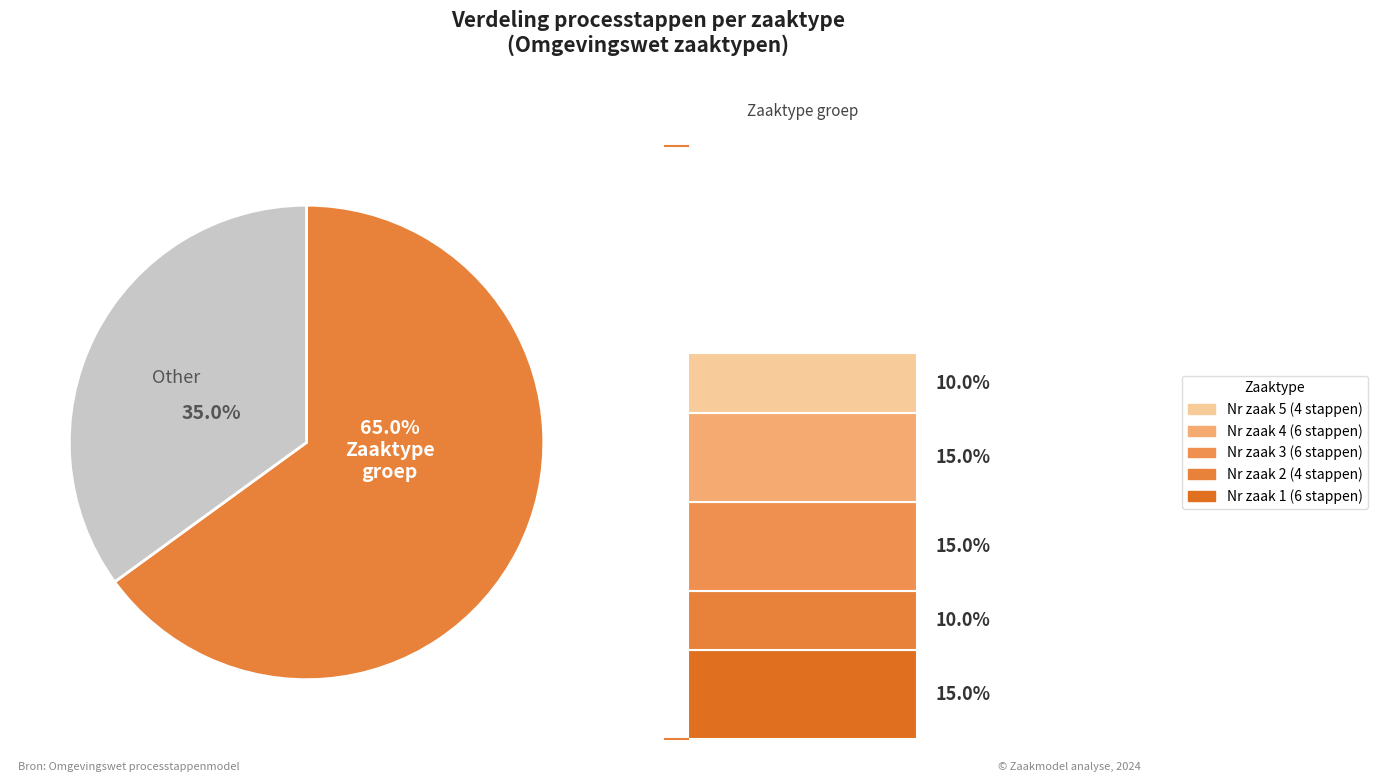

Is there a majority slice in this chart?

Yes